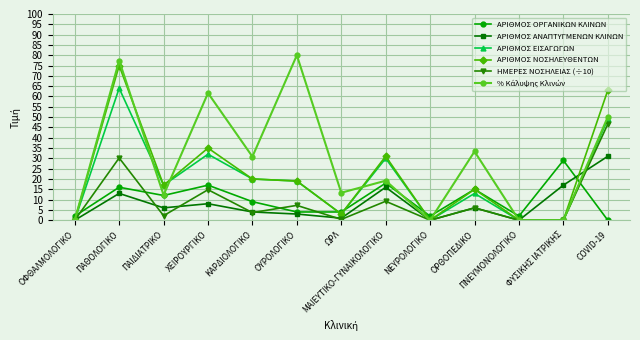

Between ΠΑΘΟΛΟΓΙΚΟ and ΧΕΙΡΟΥΡΓΙΚΟ, which series saw the biggest shift?

ΑΡΙΘΜΟΣ ΝΟΣΗΛΕΥΘΕΝΤΩΝ